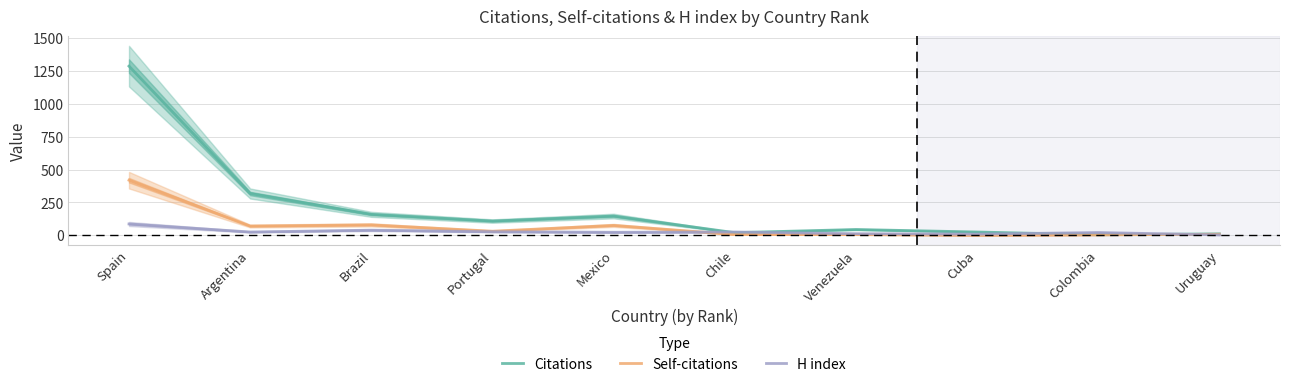

In H index, how many points are higher than both neighbors (excluding endpoints)?

3